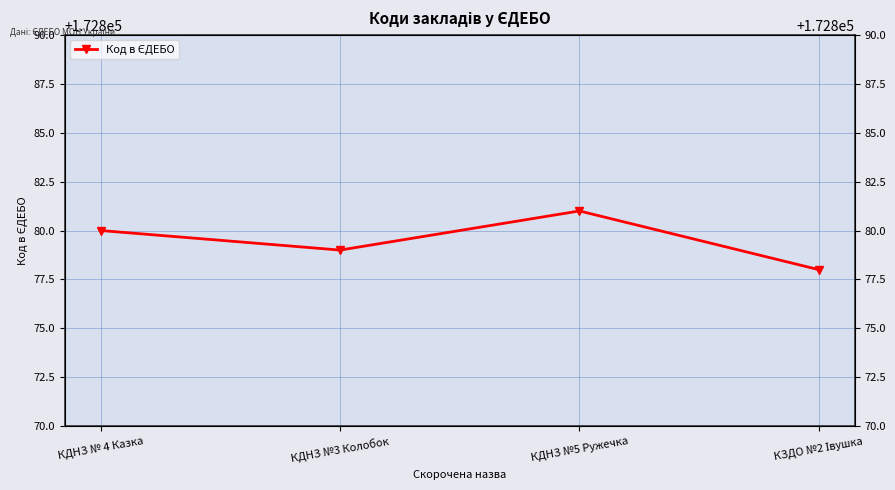

True or false: the data shows 91168 at КДНЗ №3 Колобок.

False